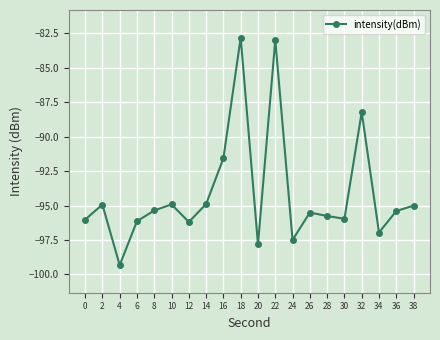

What is the value of the 15th point from the left?

-95.8